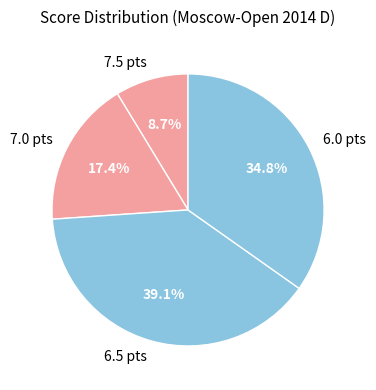

To the nearest percent, what is the average slice percentage?

25%